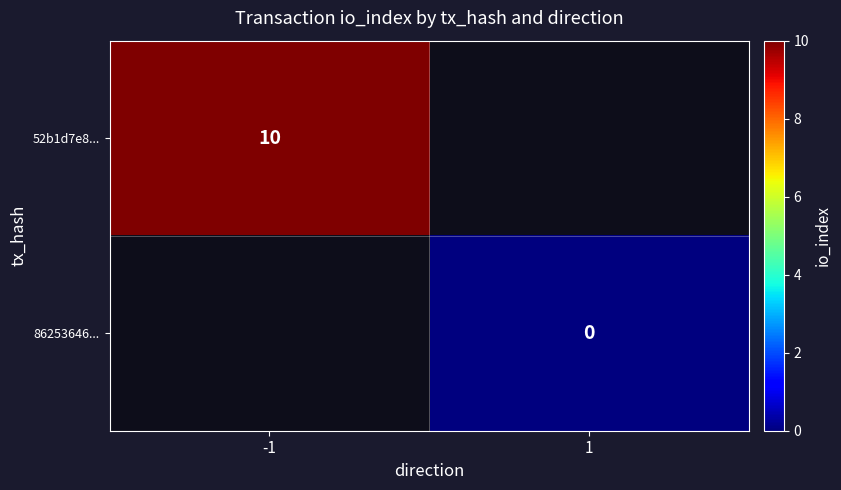

The 52b1d7e8... series shows 10 at -1. True or false?

True